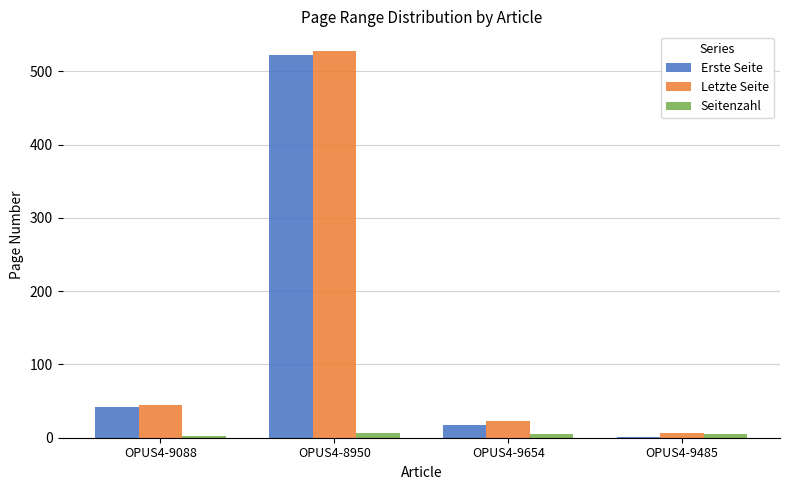

What is the approximate value of Letzte Seite at OPUS4-9485, to the nearest 10?

10